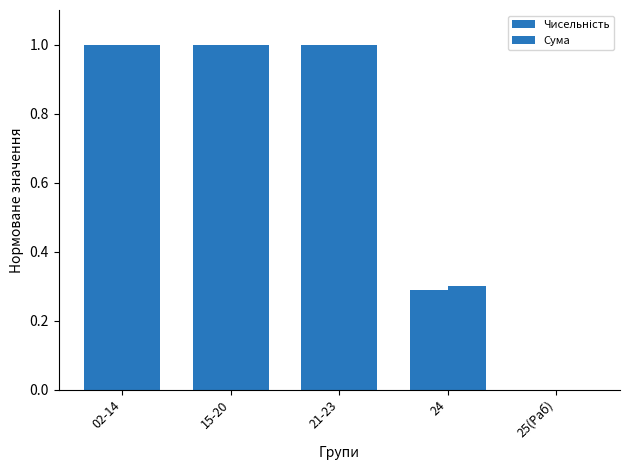

What is the difference between the maximum and minimum values in the Сума series?

1.0